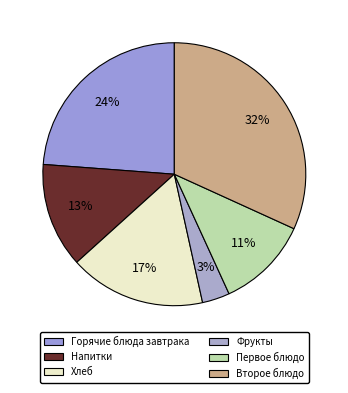

Which category has the biggest portion of the pie?

Второе блюдо